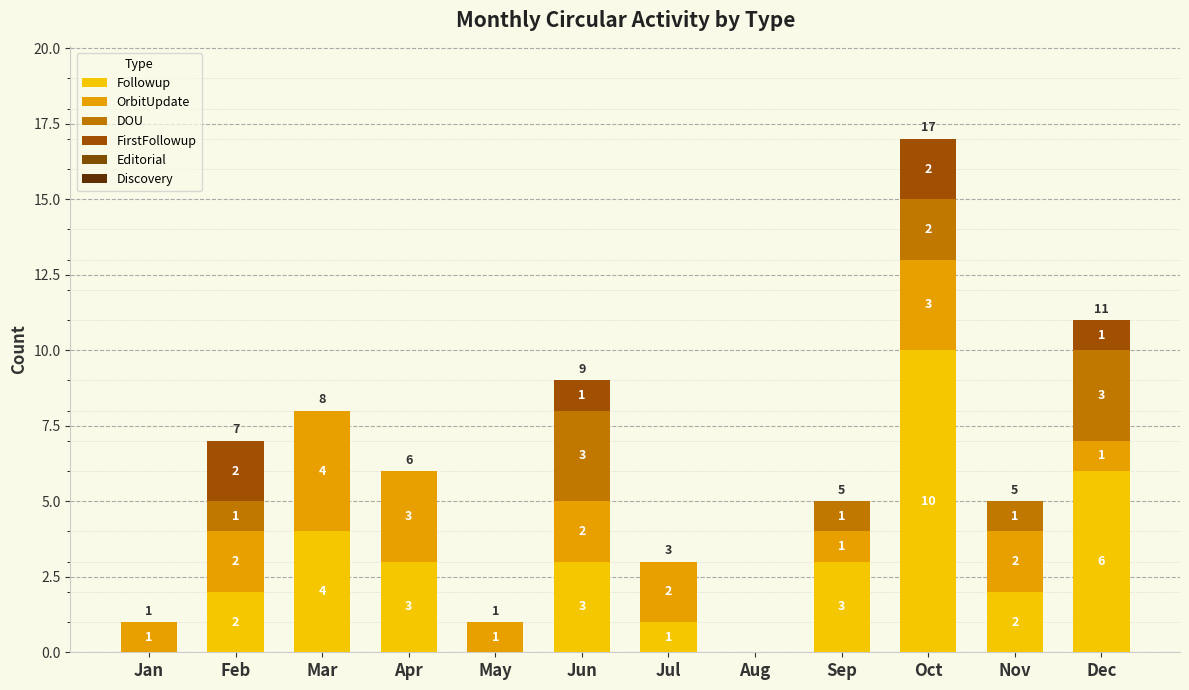

How many categories are shown in the chart?

12